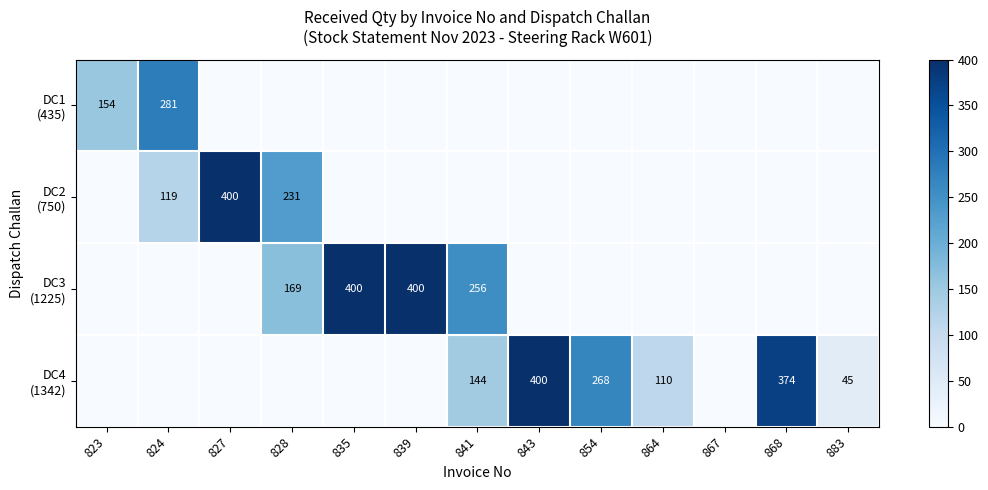

Which has a higher value, 867 or 864?

867